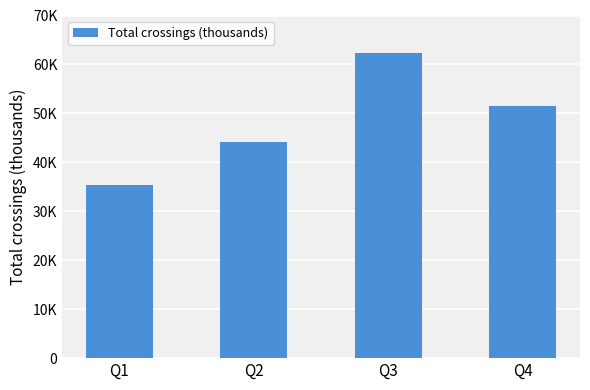

What is the minimum value shown in the chart?

35290.1